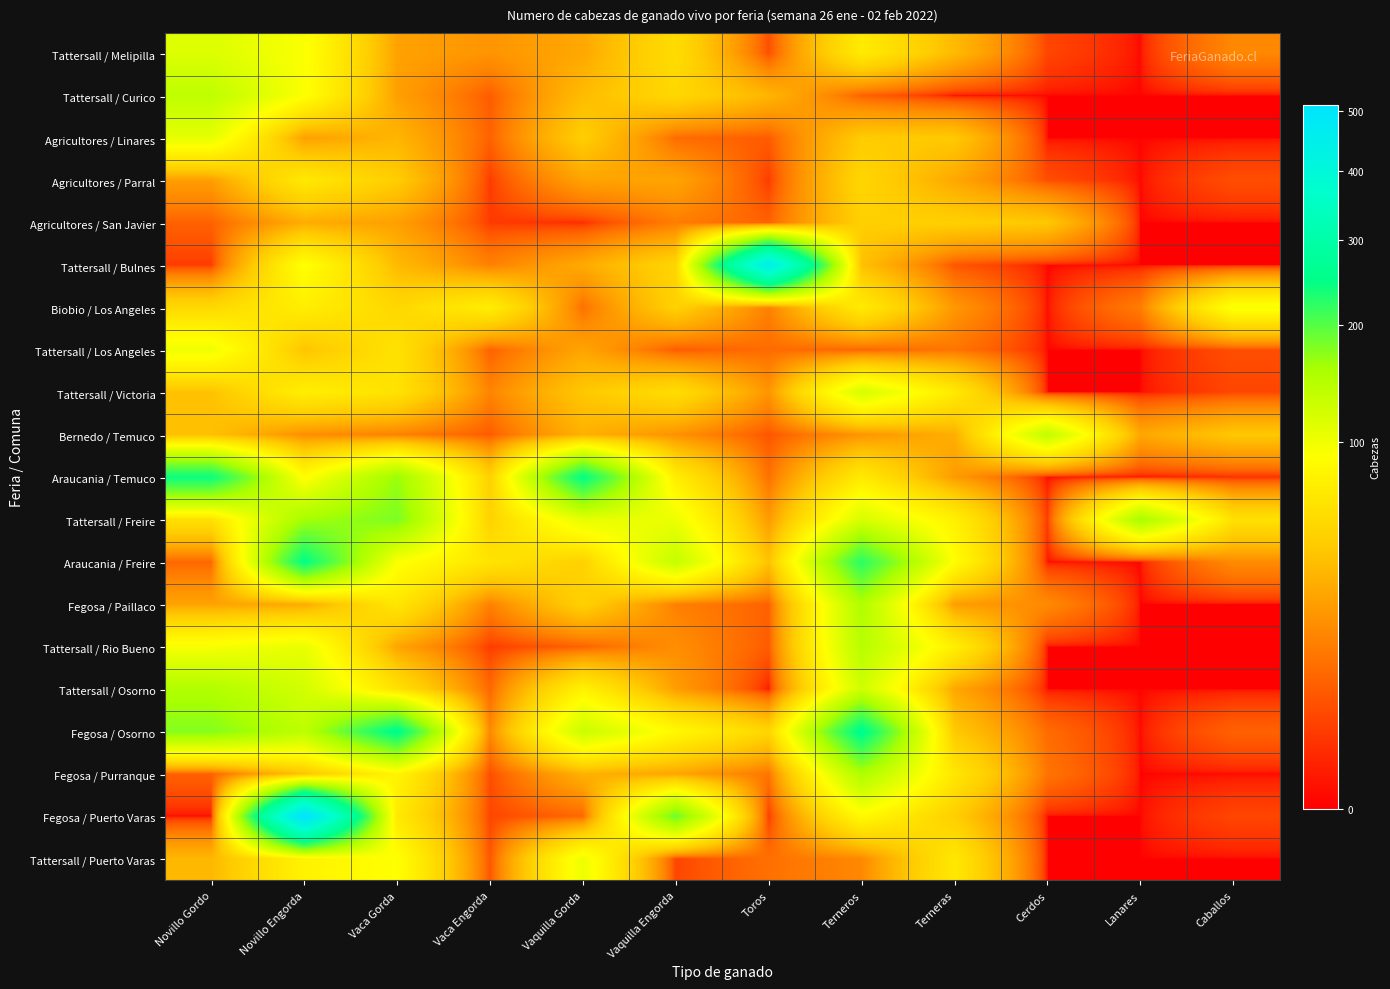

Which category has the highest value across all series?

Novillo Engorda